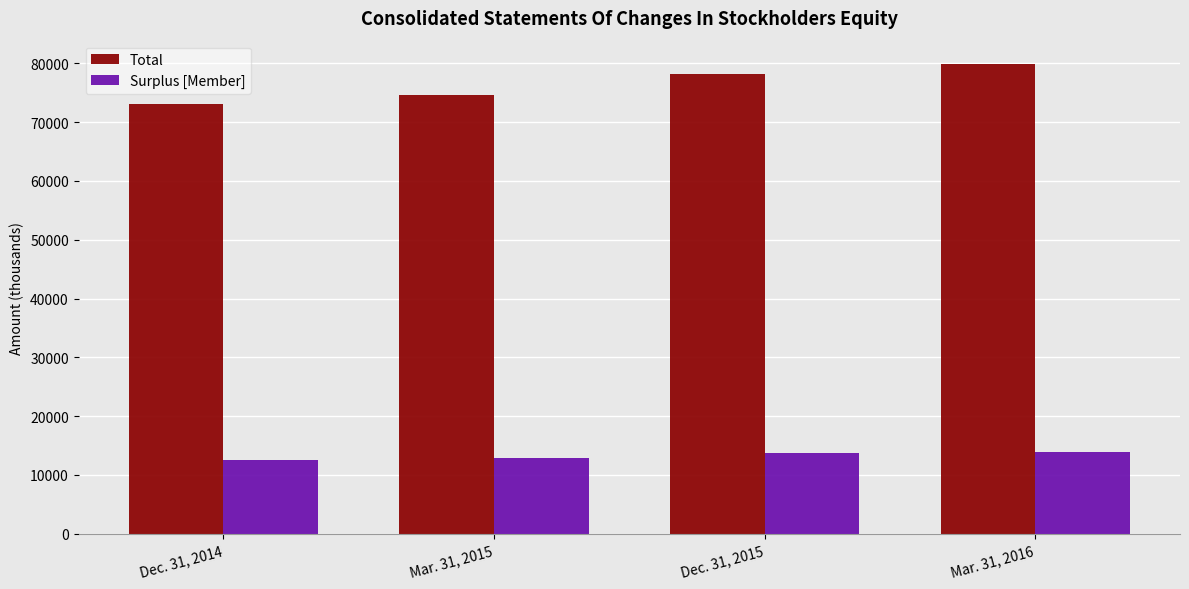

How many groups of bars are there?

4